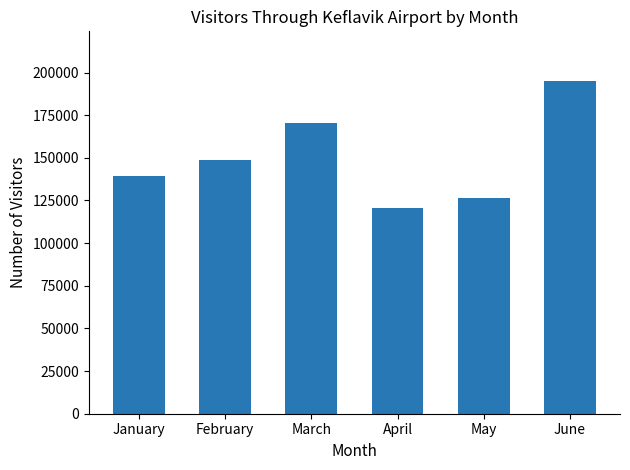

Rank the categories by value from highest to lowest.

June, March, February, January, May, April